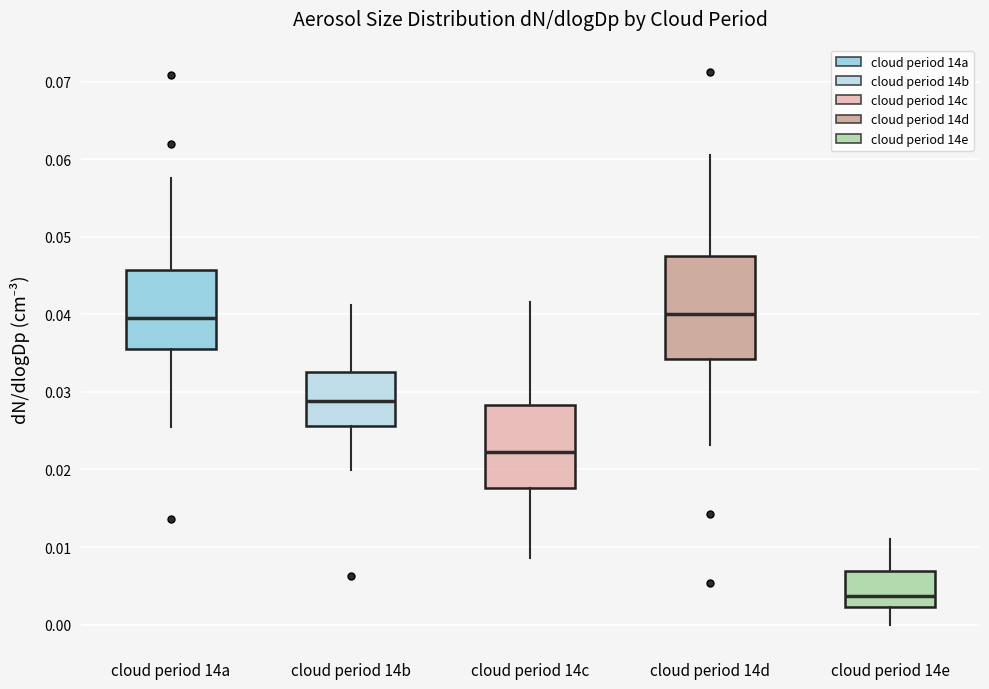

Where does the upper whisker of the box for cloud period 14e end on the y-axis? The values are not printed on the chart, so give them approximately, as read against the axis.

0.011